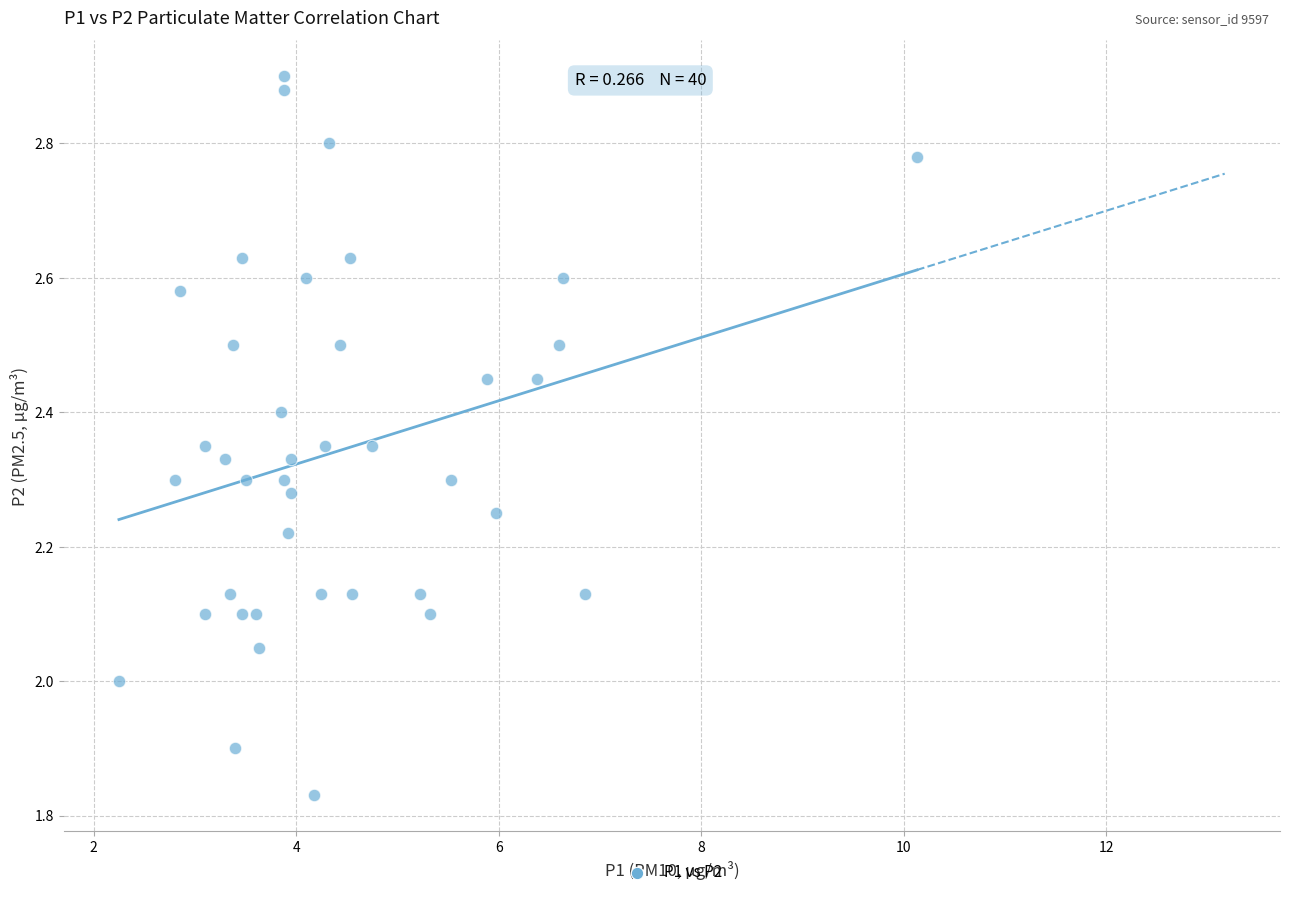

What is the range of Y values (max minus min)?

1.1